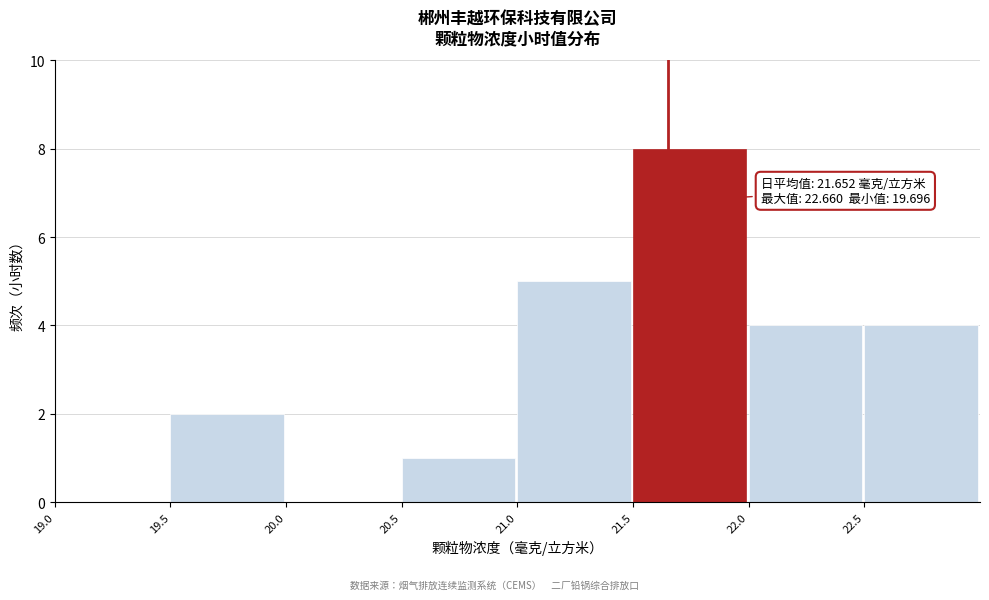

Which range on the x-axis has the tallest bar?

21.5 to 22.0